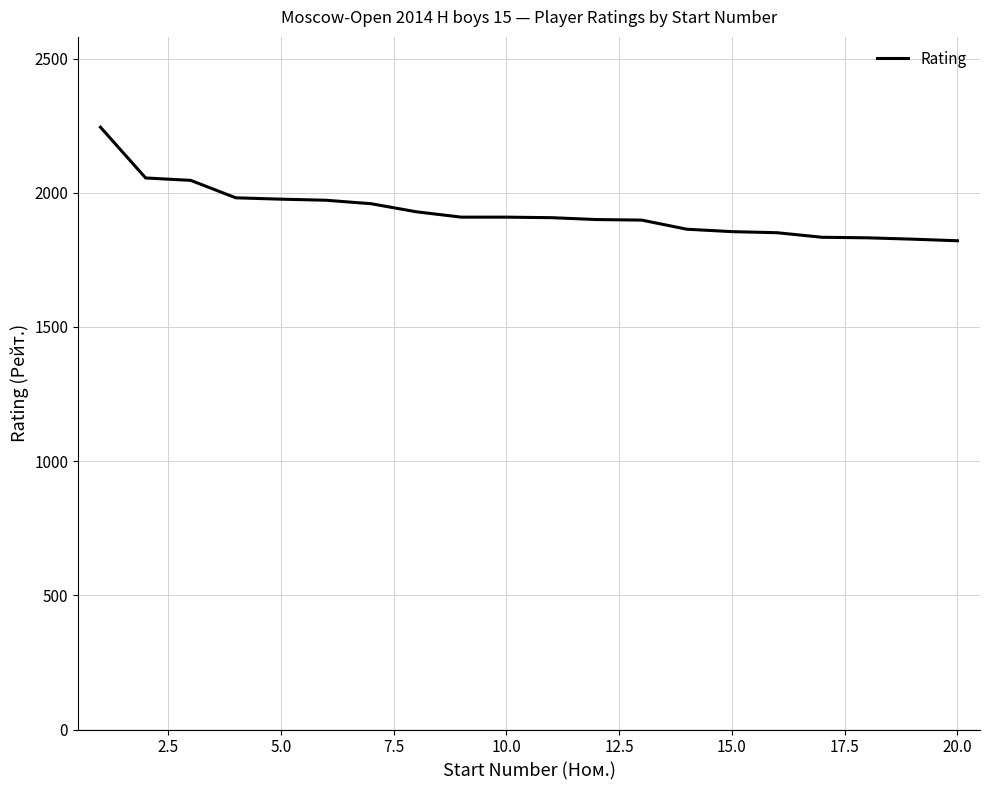

What is the greatest value displayed?

2244